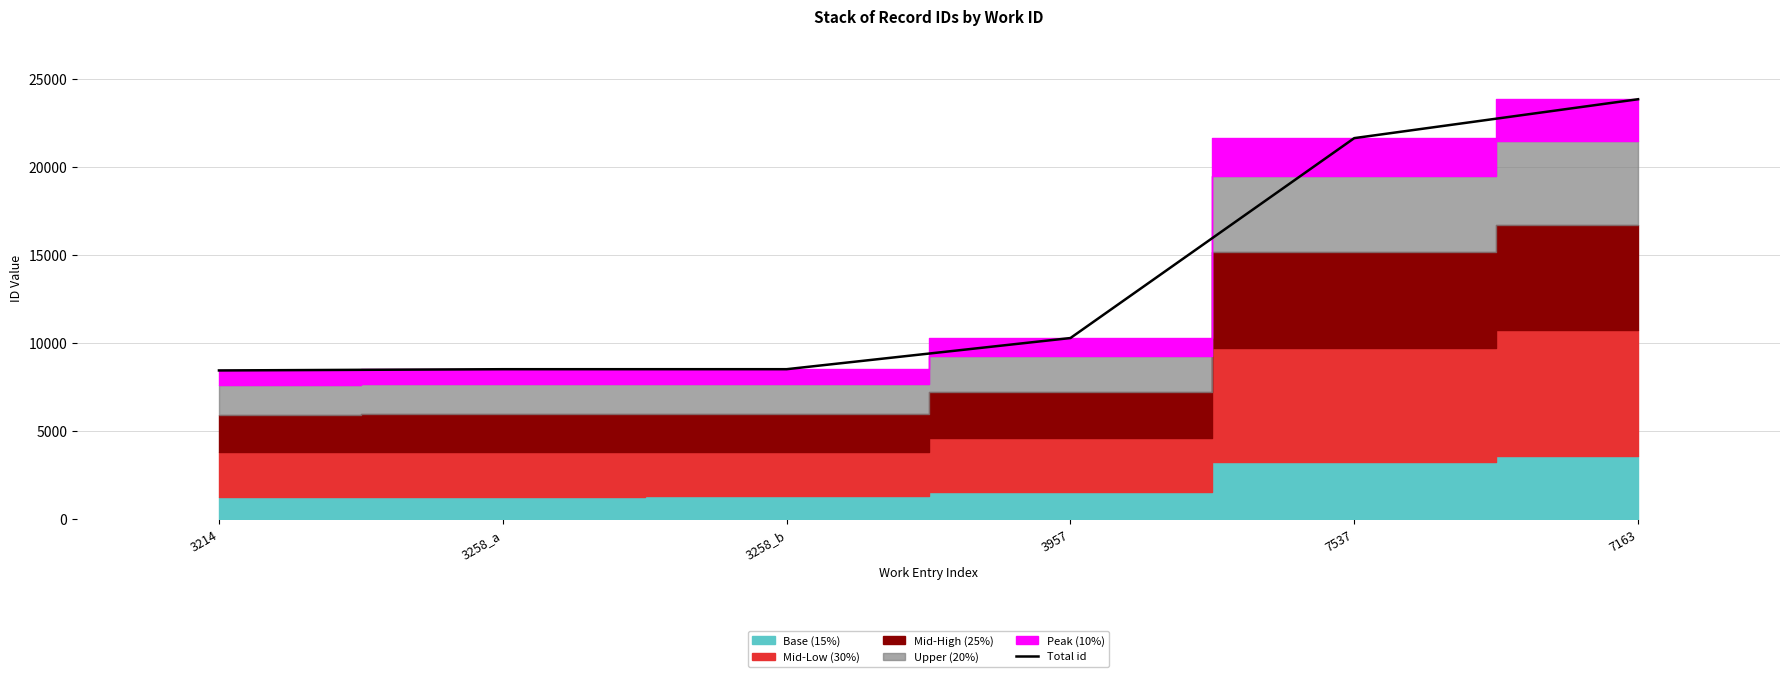

What is the difference between the values at 3214 and 3258_a?

70.0